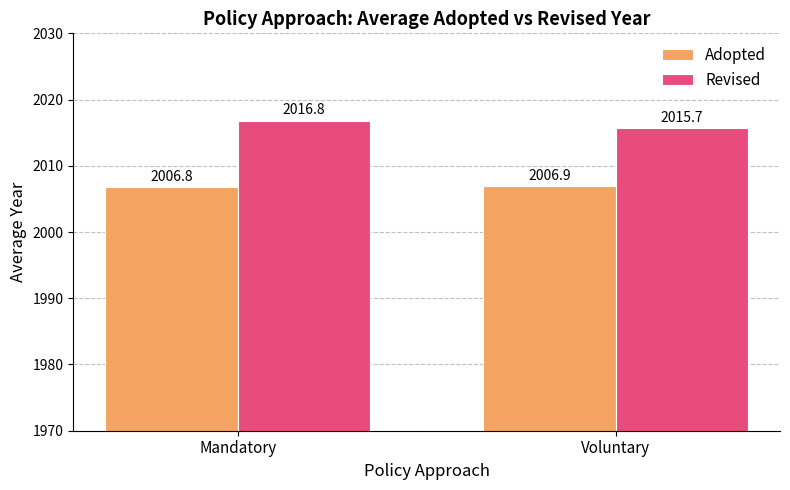

Count the Adopted values in the range 2006 to 2007.

2